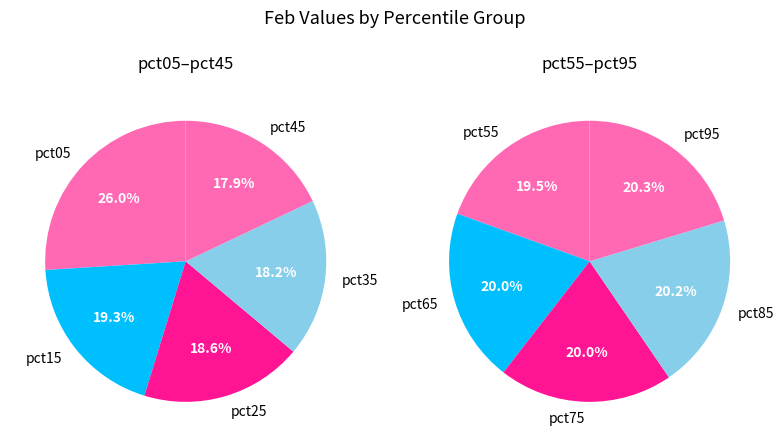

What is the largest slice in the pie chart?

pct05